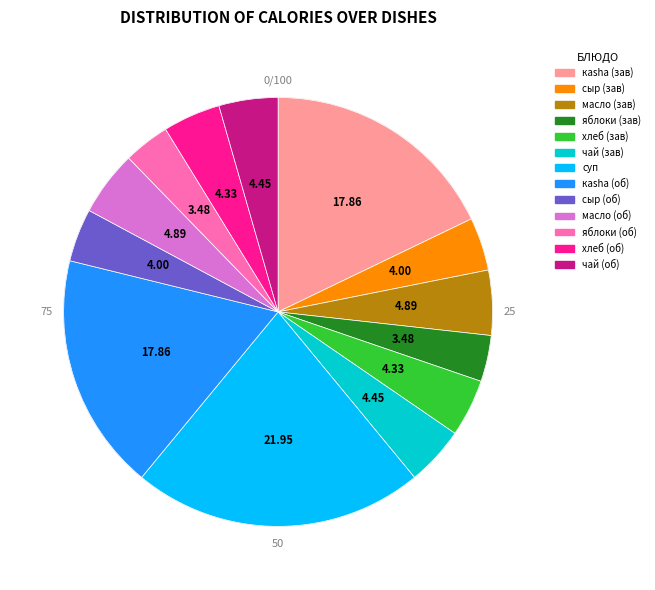

To the nearest percent, what is the combined percentage of чай с сахаром (завтрак) and каша овсяная (обед)?

22%